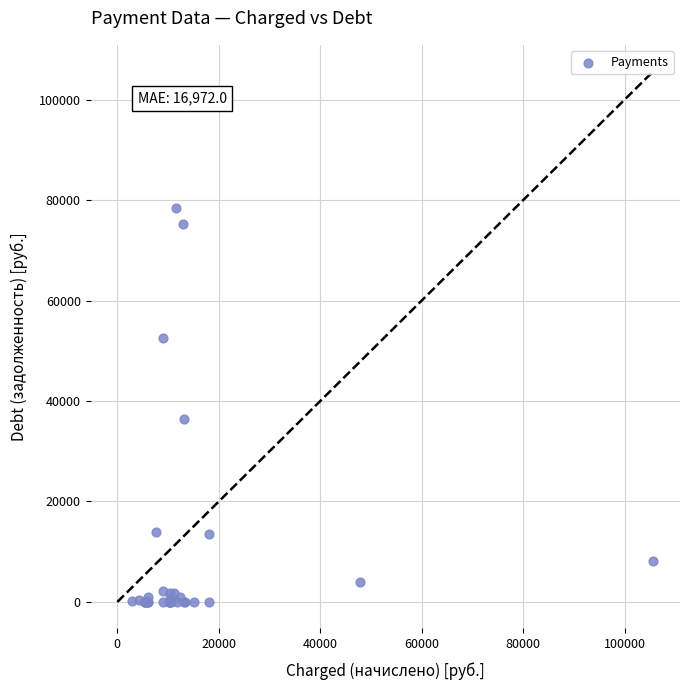

What Y value in the scatter plot is closest to 39178?

36432.0